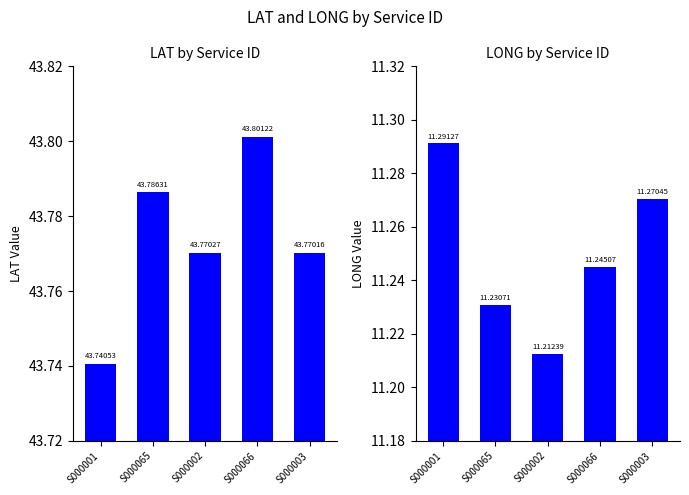

What is the smallest value displayed?

11.2